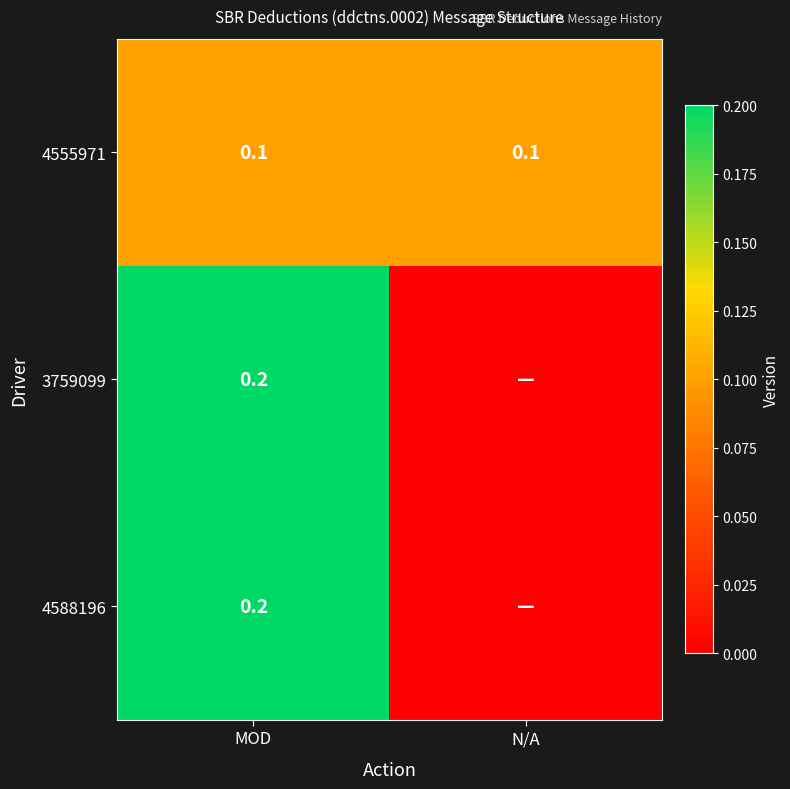

Is it true that 4555971 equals 0.1 at N/A?

True